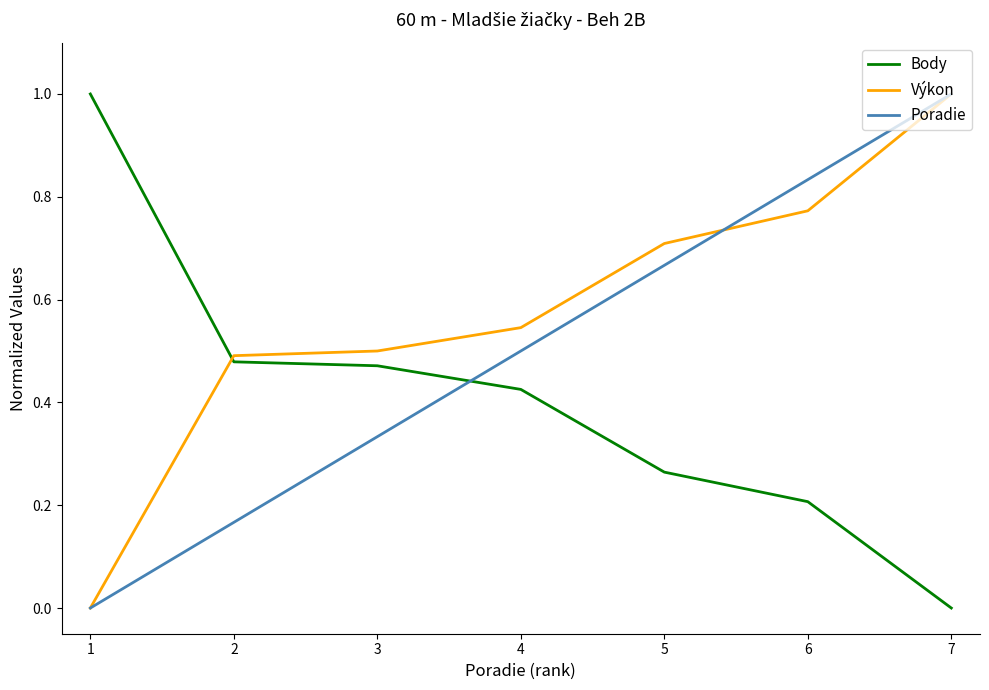

True or false: Poradie and Body cross at least once.

True